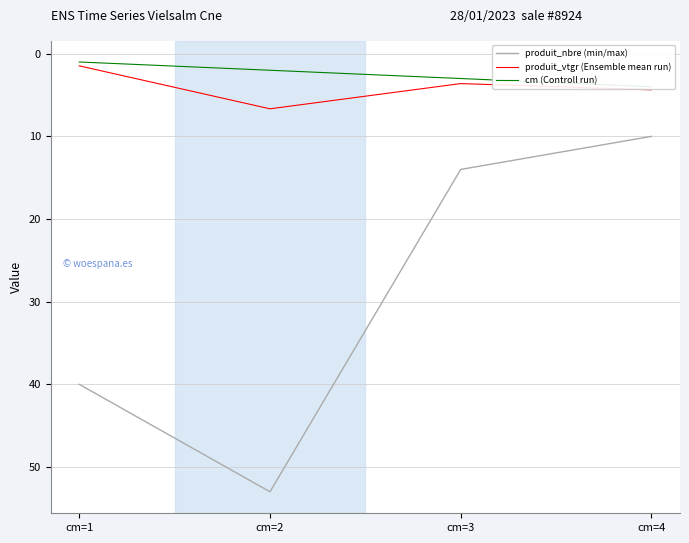

Reading right to left, extract all data points from this chart.

produit_nbre (min/max): 10.0	14.0	53.0	40.0
produit_vtgr (Ensemble mean run): 4.4	3.6	6.7	1.5
cm (Controll run): 4.0	3.0	2.0	1.0